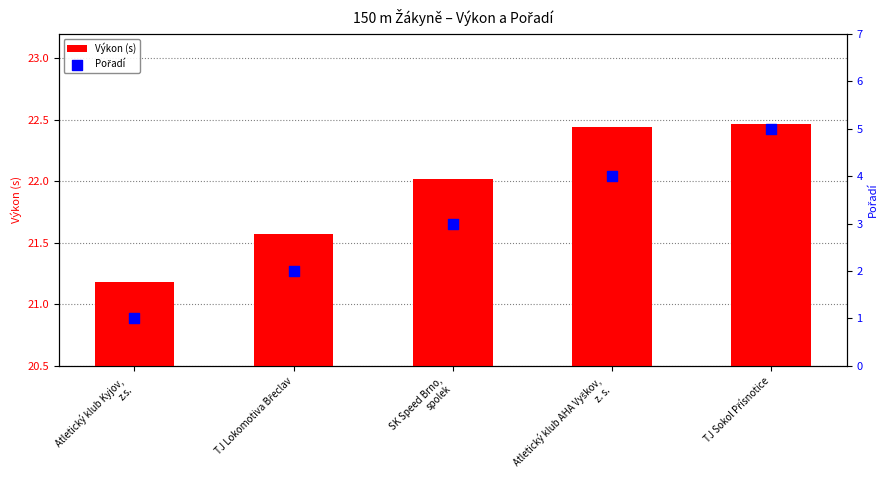

At how many categories does at least one series exceed 12?

5